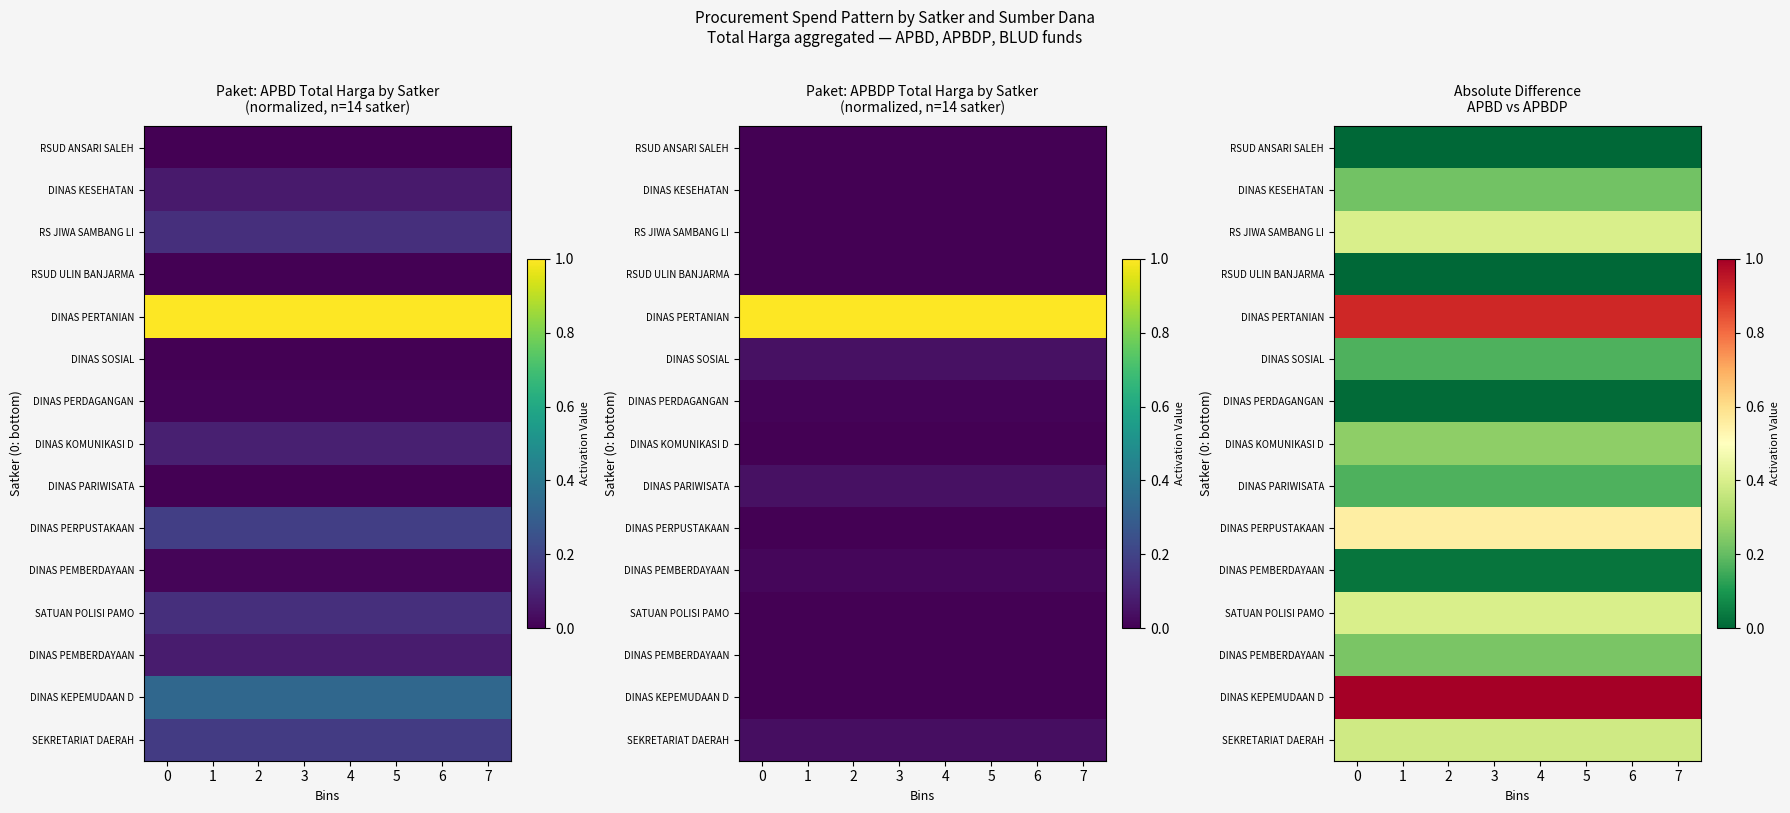

What is the approximate value of row_7 at 6?

0.3